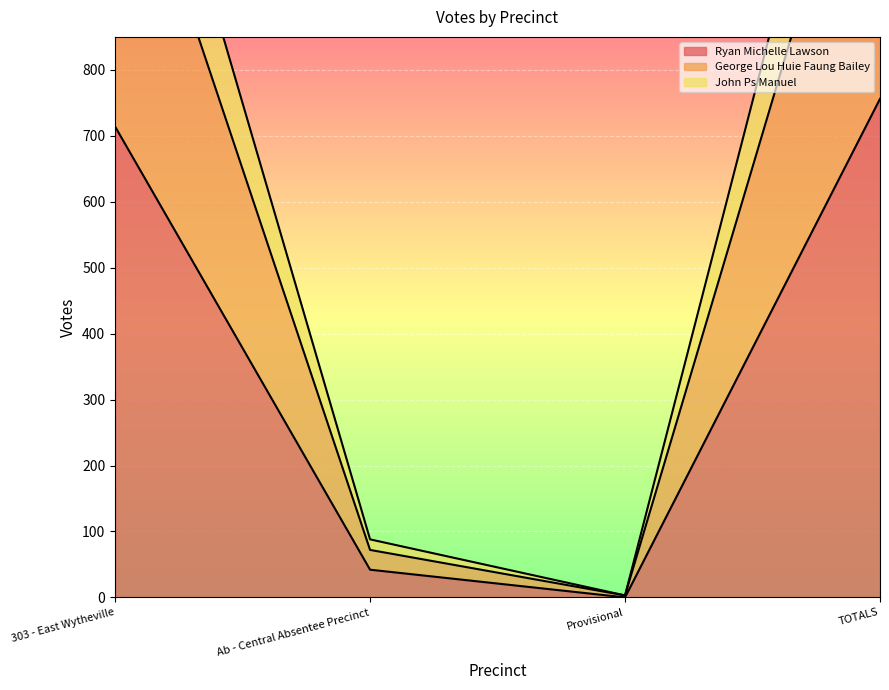

How many lines are shown in the chart?

3